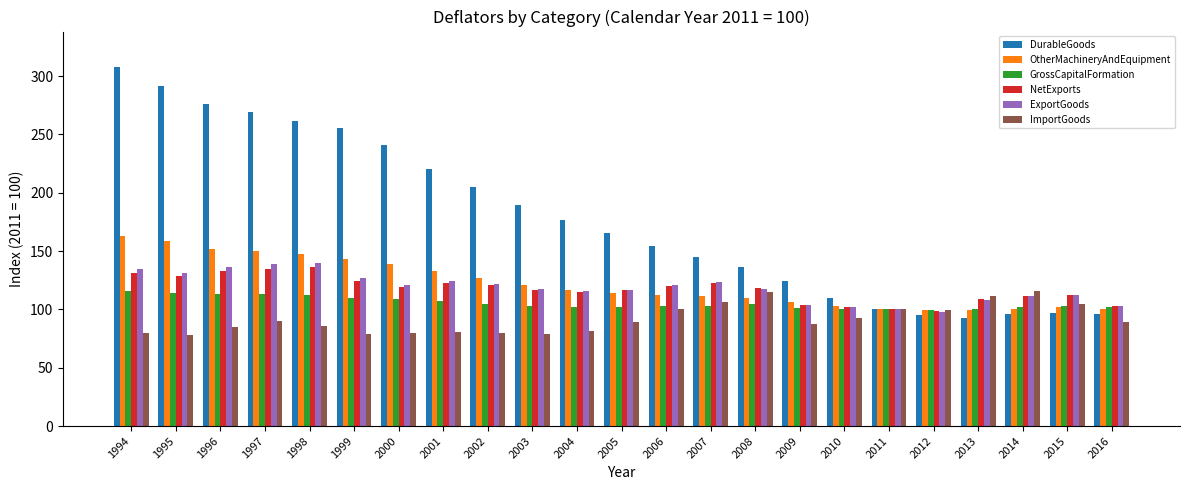

The value of ImportGoods at 2016 is 89.4. True or false?

True